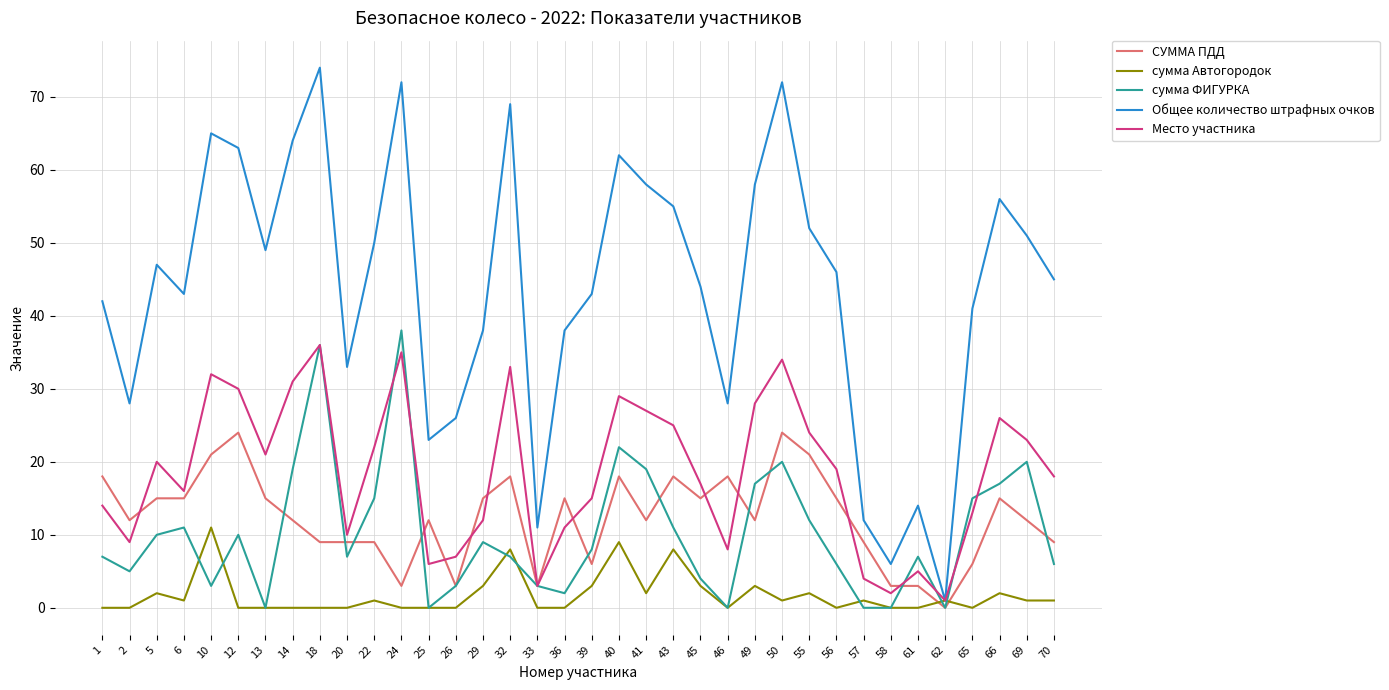

True or false: Общее количество штрафных очков has a value of 55 at 36.

False